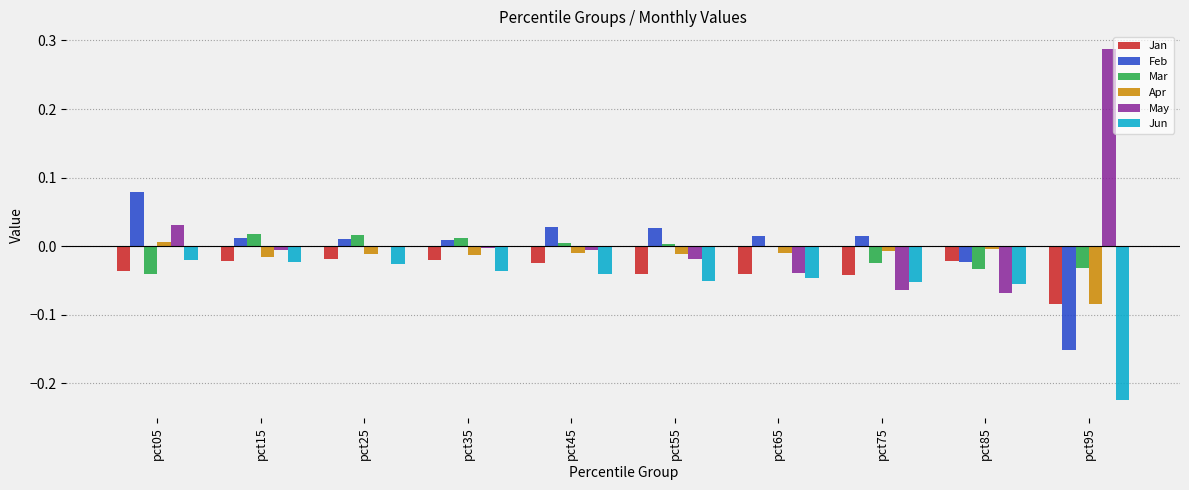

Is it true that Feb equals 0.0 at pct55?

True